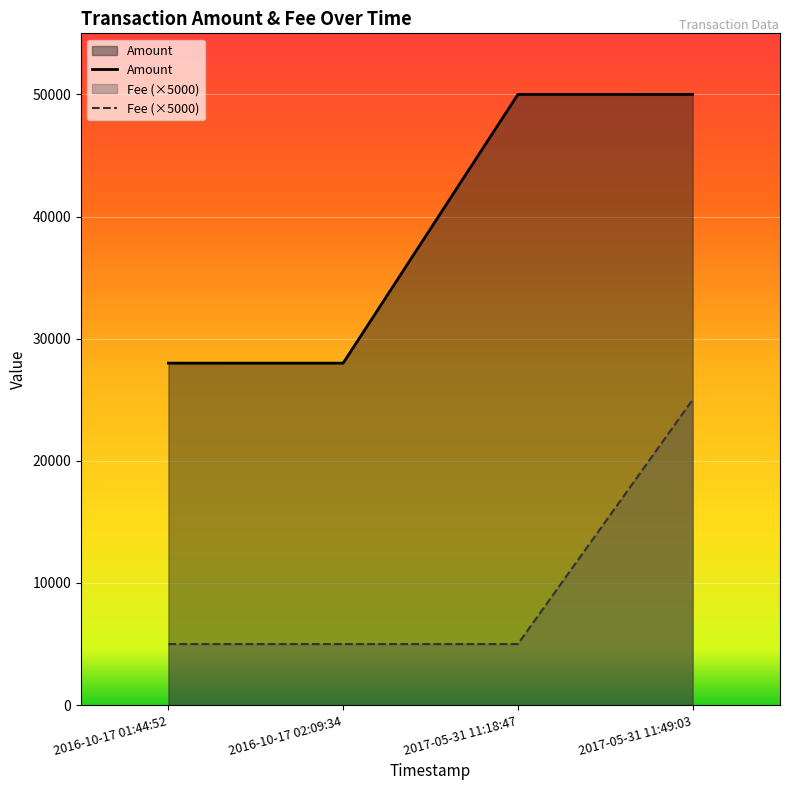

What position from the left is 2017-05-31 11:18:47?

3